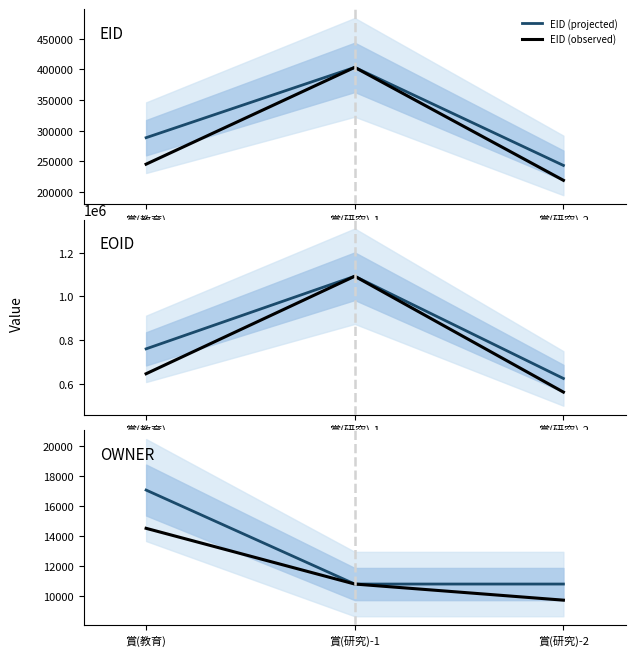

Rank the categories by EID (projected) value from lowest to highest.

賞(研究)-2, 賞(教育), 賞(研究)-1